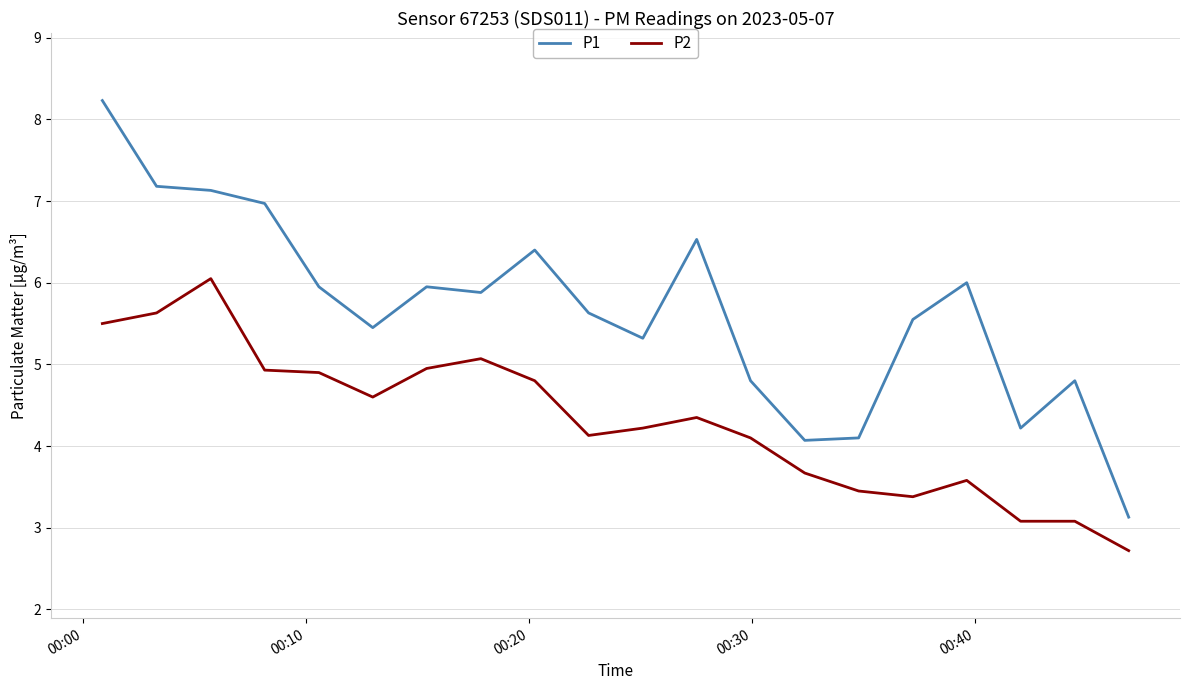

Is this an area chart (filled region under the line)?

No